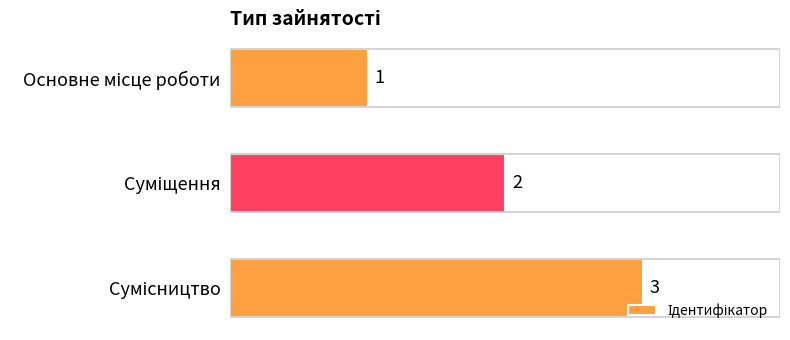

How many values are between 1 and 3?

3